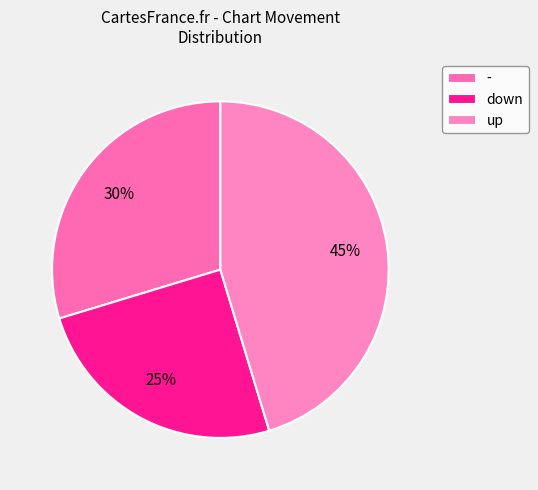

To the nearest percent, what portion does down represent?

25%